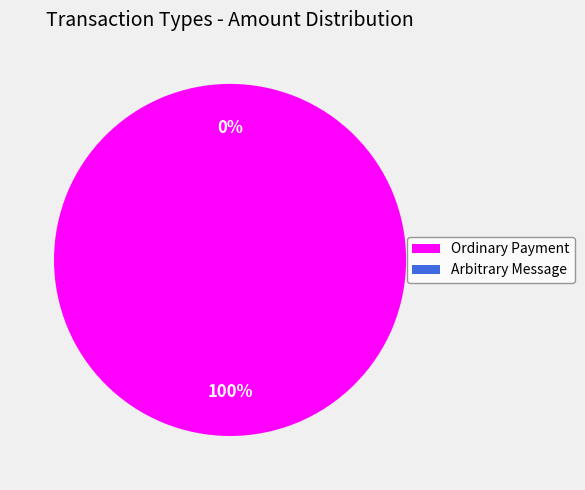

Combined, what portion of the pie is Arbitrary Message and Ordinary Payment?

100.0%